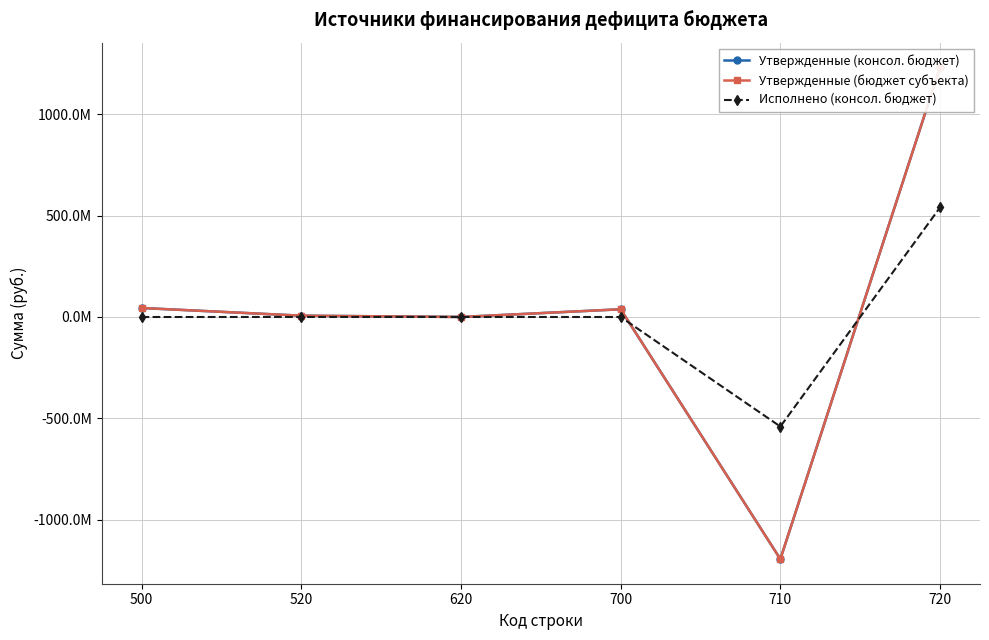

Rank the series at 710 from highest to lowest value.

Исполнено (консол. бюджет), Утвержденные (консол. бюджет), Утвержденные (бюджет субъекта)